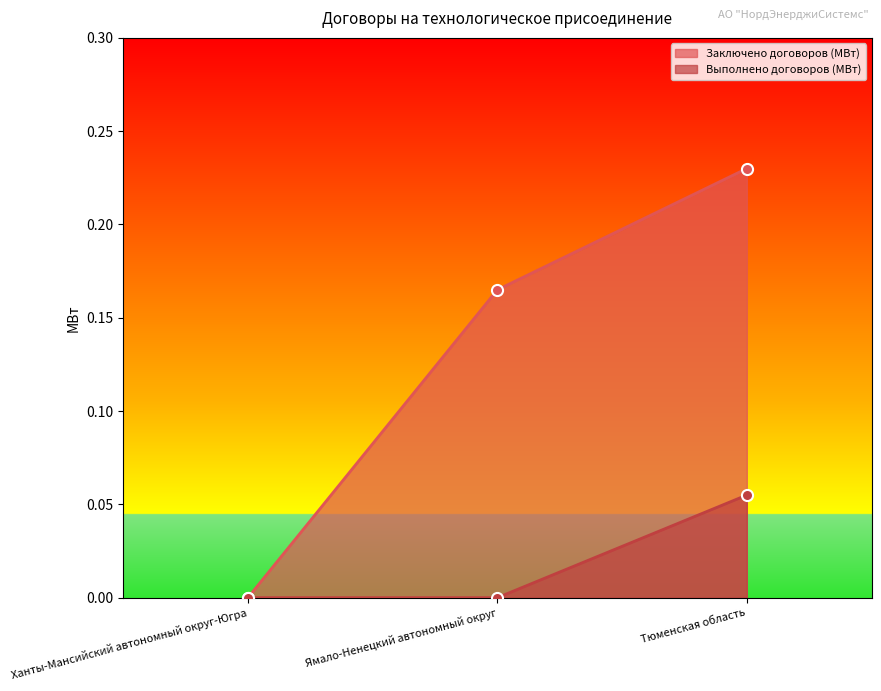

What is the approximate value of Выполнено договоров (МВт) at Тюменская область?

0.1